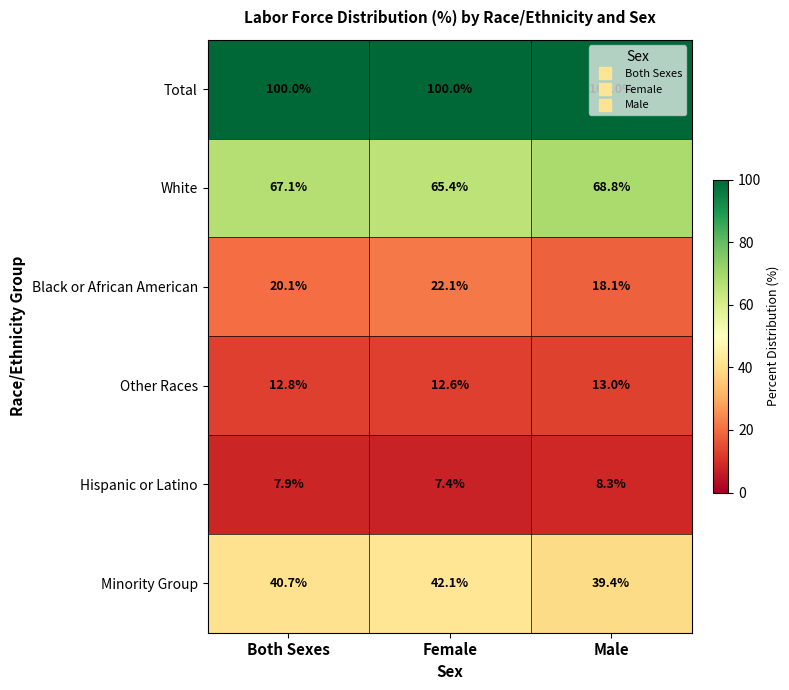

Count the number of categories in the chart.

3